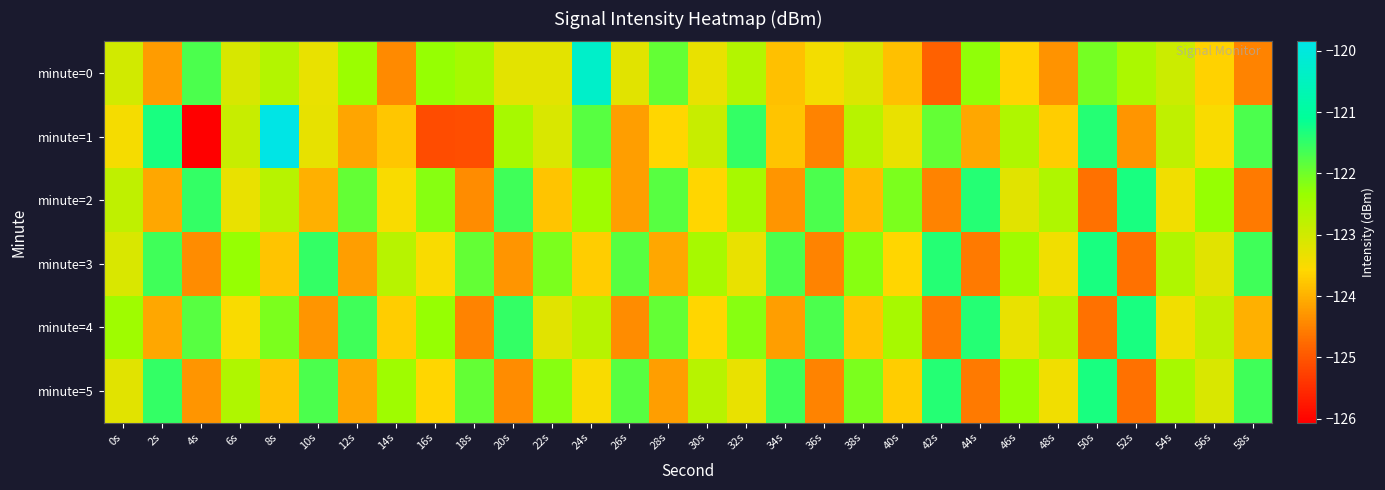

At how many categories does at least one series exceed -120?

1